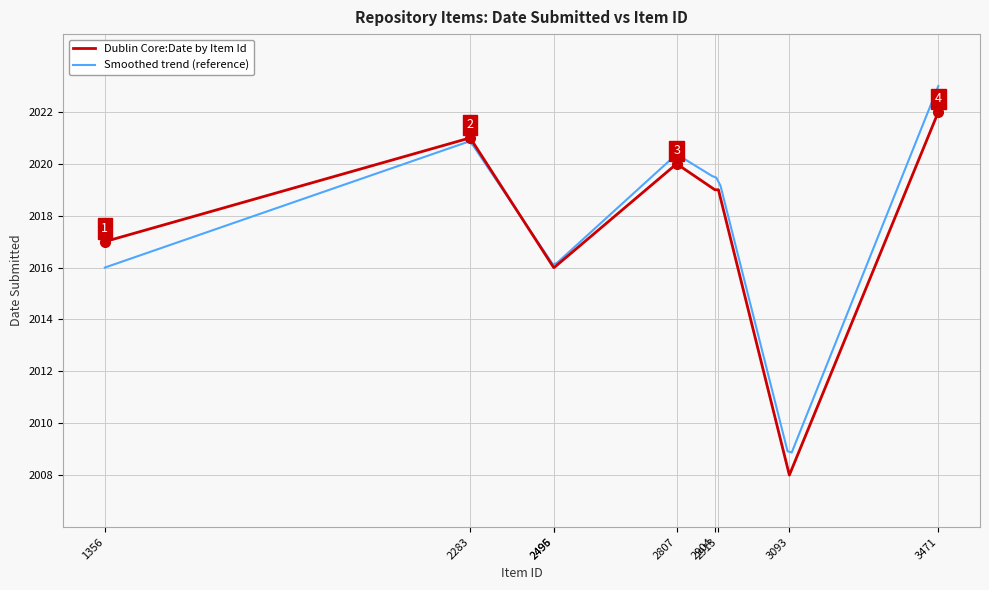

Which has a higher value, 3093 or 1356?

1356